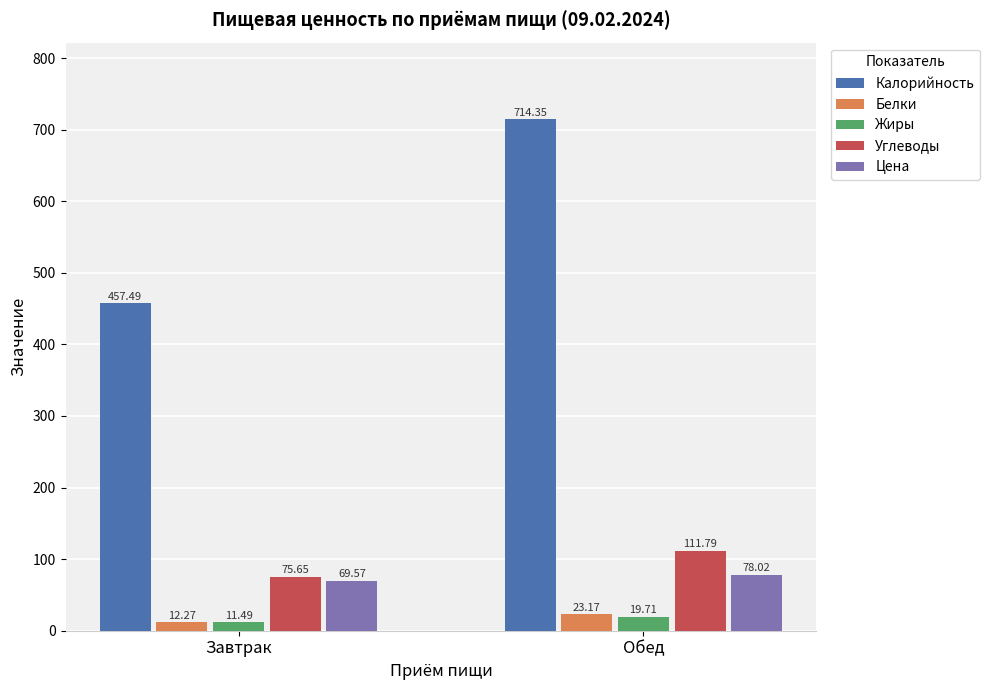

At which category is the sum across all series the highest?

Обед